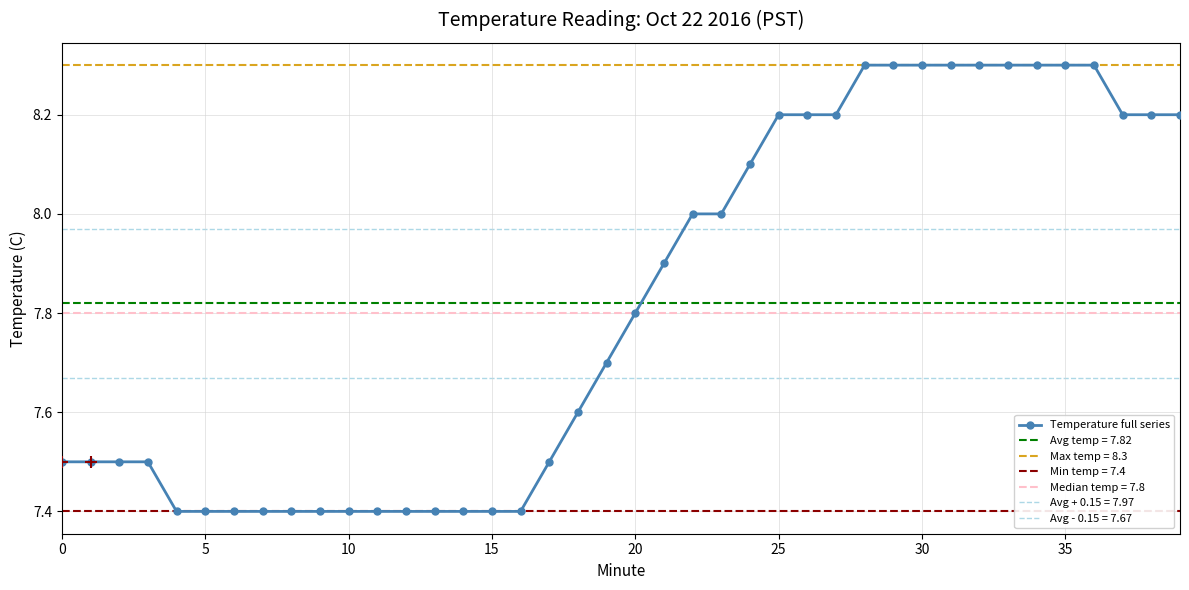

Is it true that Temperature full series equals 12.3 at 5?

False